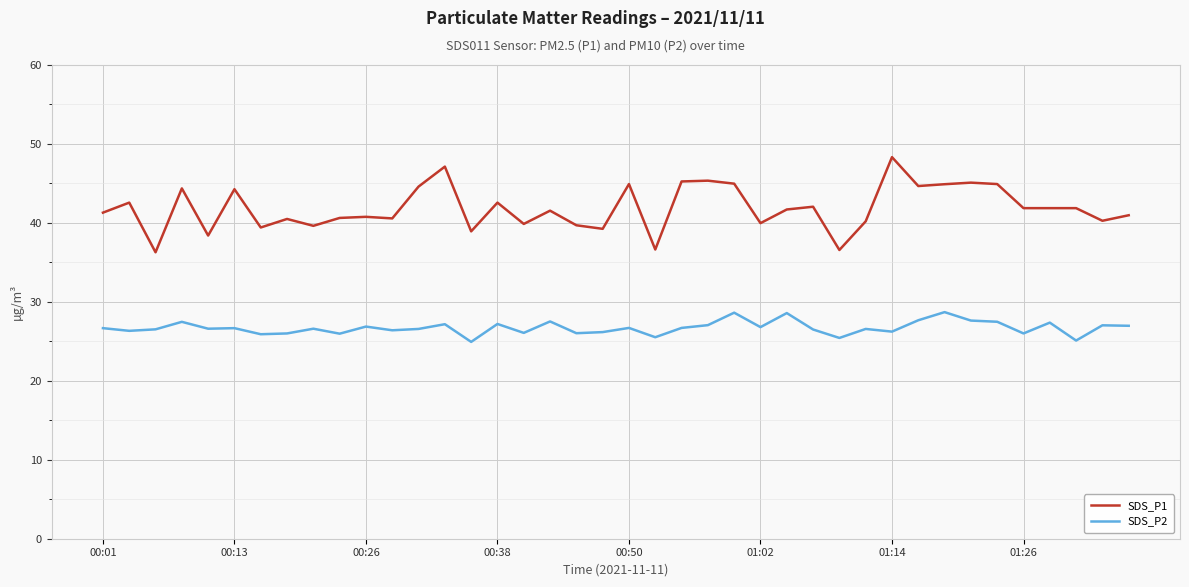

What is the highest value of the SDS_P2 series?

28.7